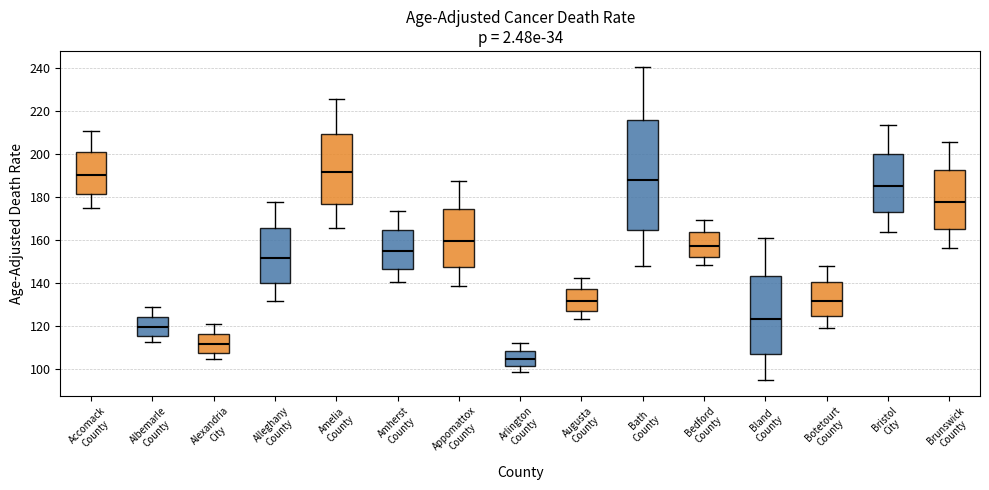

Reading left to right, transcribe this box plot: for each box, give where its median line is, the range the box spans, and where its two whiskers end, as read against the y-axis. The values are not printed on the chart, so give them approximately, as read against the axis.

Accomack County: median 190, box 182 to 202, whiskers 176 to 210
Albemarle County: median 120, box 116 to 124, whiskers 112 to 128
Alexandria City: median 112, box 108 to 116, whiskers 104 to 120
Alleghany County: median 152, box 140 to 166, whiskers 132 to 178
Amelia County: median 192, box 176 to 210, whiskers 166 to 226
Amherst County: median 154, box 146 to 164, whiskers 140 to 174
Appomattox County: median 160, box 148 to 174, whiskers 138 to 188
Arlington County: median 104, box 102 to 108, whiskers 100 to 112
Augusta County: median 132, box 128 to 138, whiskers 124 to 142
Bath County: median 188, box 164 to 216, whiskers 148 to 240
Bedford County: median 158, box 152 to 164, whiskers 148 to 170
Bland County: median 124, box 108 to 144, whiskers 96 to 160
Botetourt County: median 132, box 124 to 140, whiskers 120 to 148
Bristol City: median 186, box 172 to 200, whiskers 164 to 214
Brunswick County: median 178, box 166 to 192, whiskers 156 to 206